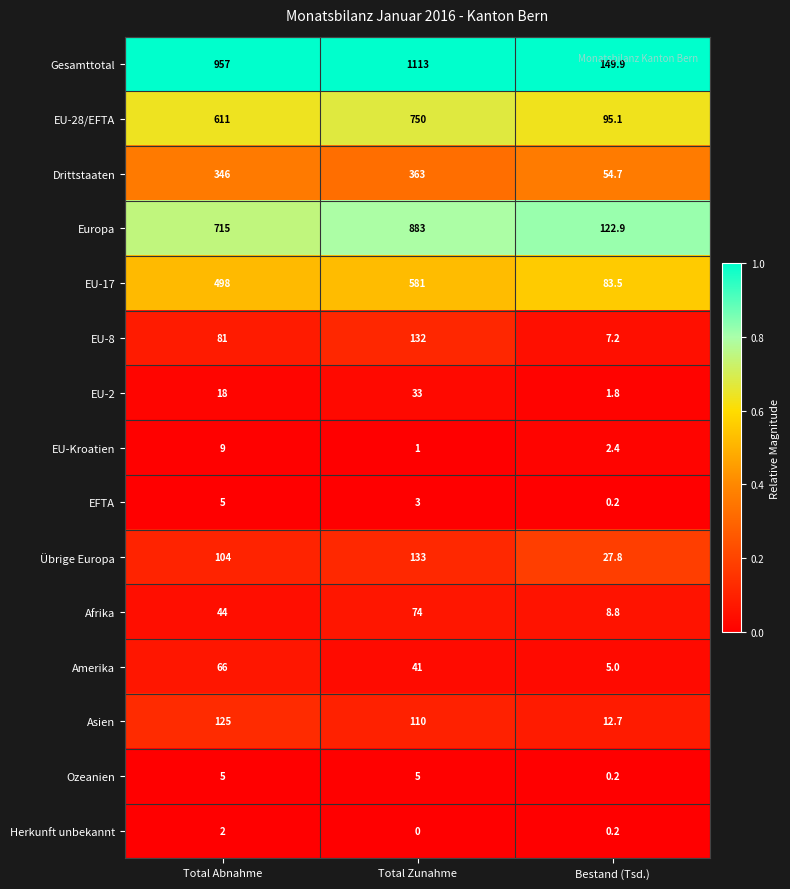

How many series are shown in this chart?

15